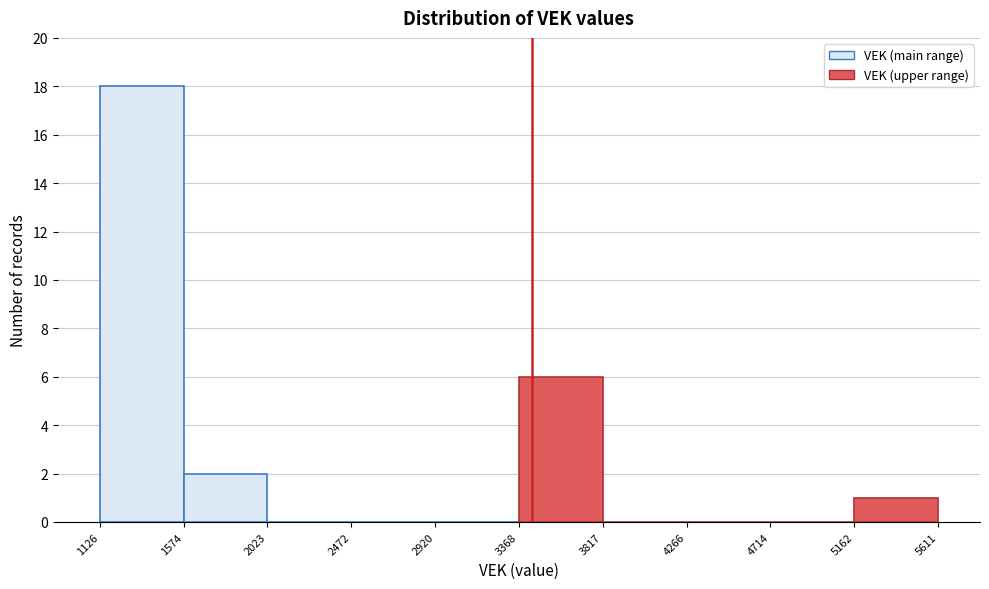

Over which range of the x-axis is the bar tallest?

1126 to 1574